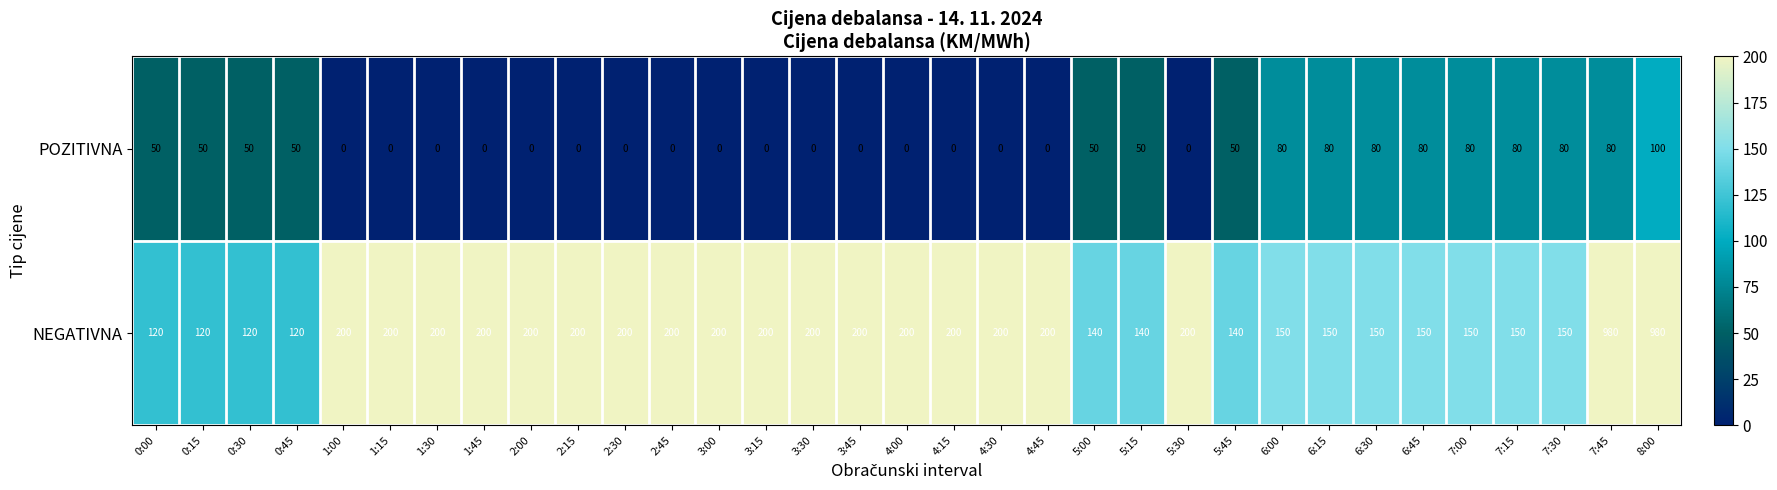

What is the difference between the highest and lowest values at 0:30?

70